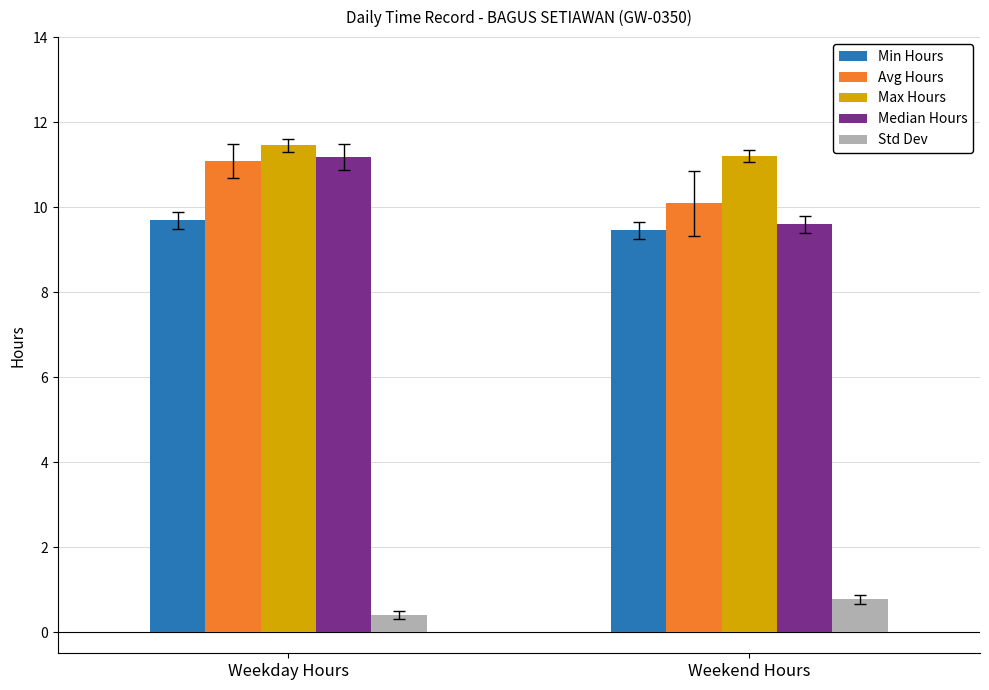

The Avg Hours series shows 5.4 at Weekday Hours. True or false?

False